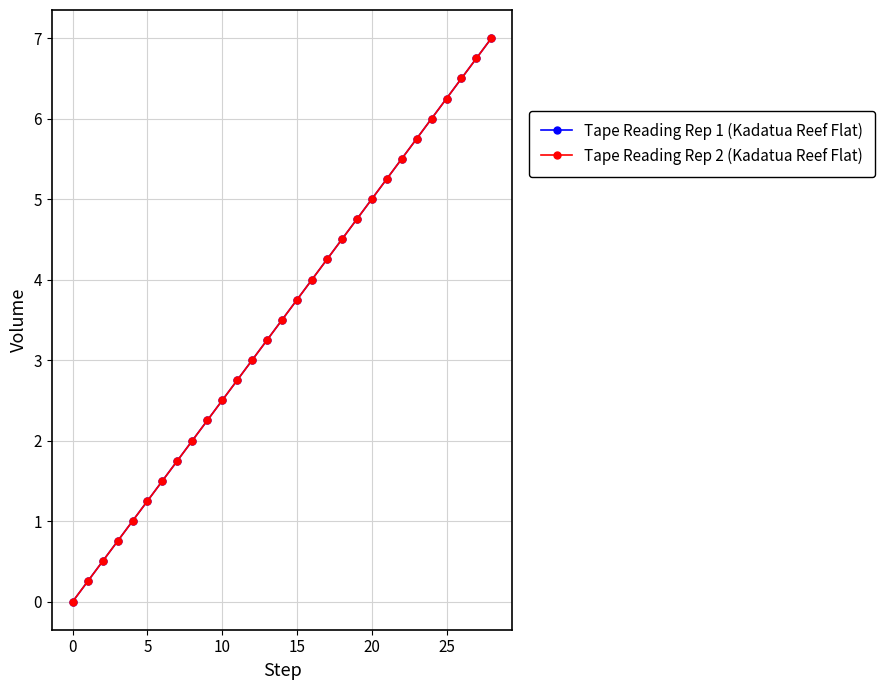

Does the chart have visible grid lines?

Yes